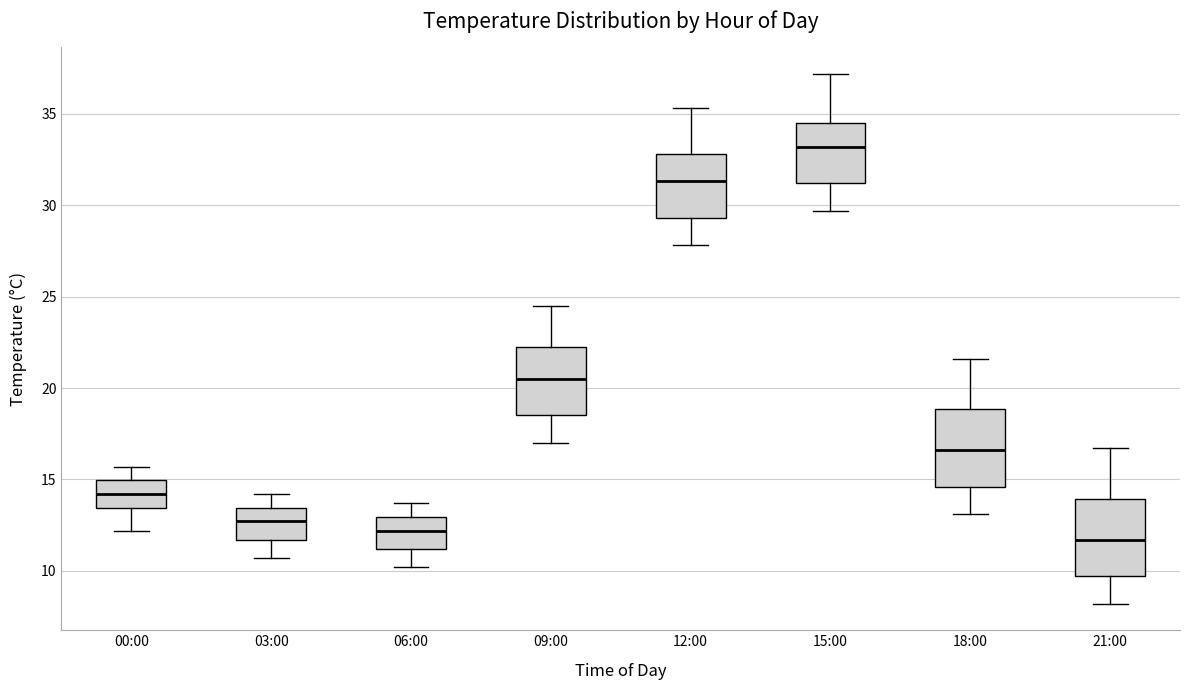

Which box has the lowest median line?

21:00